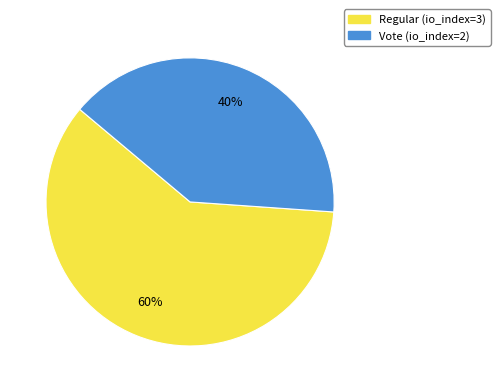

How many segments does this pie chart have?

2